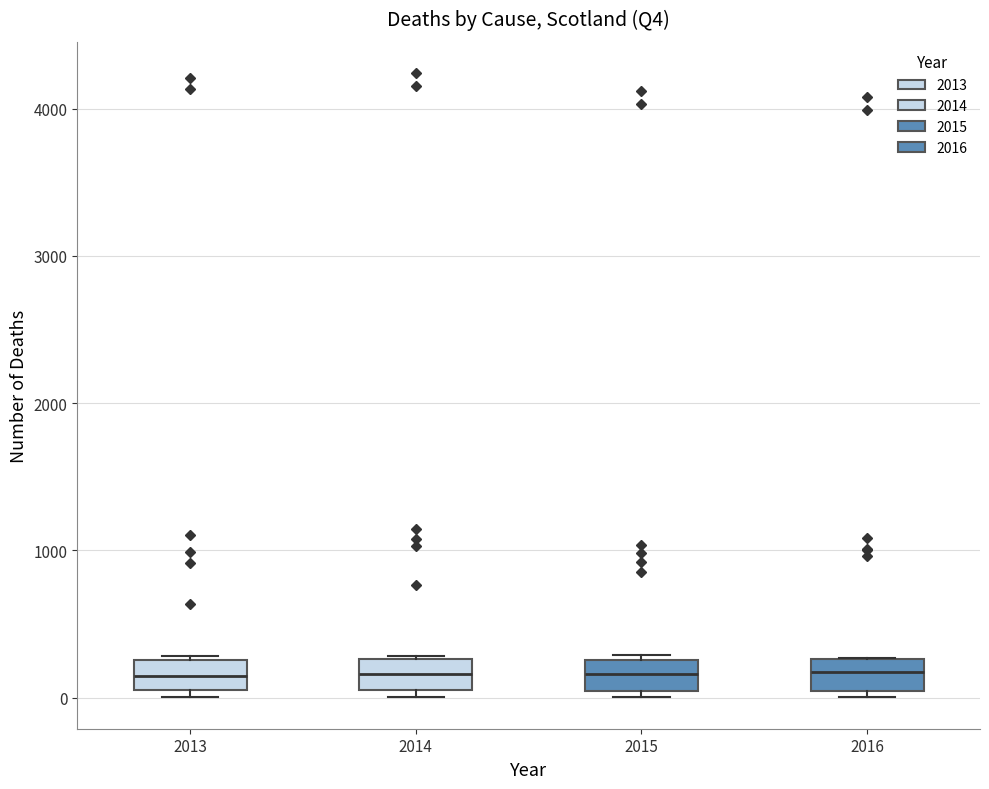

Reading left to right, transcribe this box plot: for each box, give where its median line is, the range the box spans, and where its two whiskers end, as read against the y-axis. The values are not printed on the chart, so give them approximately, as read against the axis.

2013: median 100 (inside the box), box 100 to 300, whiskers 0 to 300
2014: median 200, box 0 to 300, whiskers 0 (just below the box's lower edge) to 300
2015: median 200, box 0 to 300, whiskers 0 (just below the box's lower edge) to 300 (just above the box's upper edge)
2016: median 200, box 0 to 300, whiskers 0 (just below the box's lower edge) to 300